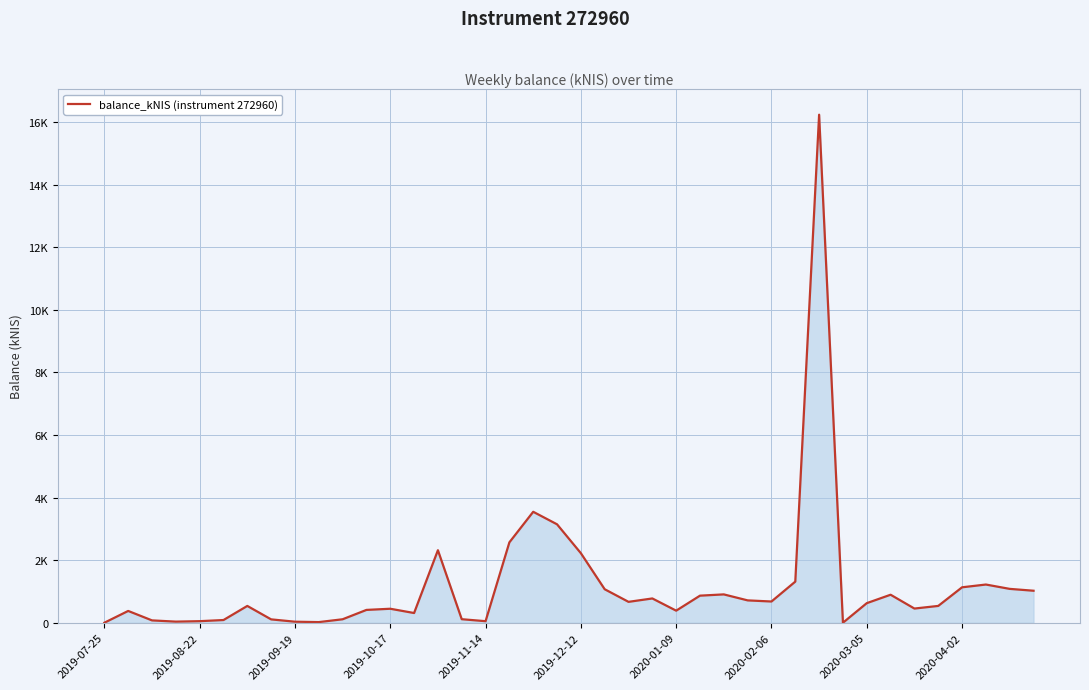

Rank the categories by value from highest to lowest.

30, 18, 19, 17, 14, 20, 29, 37, 36, 38, 21, 39, 26, 33, 25, 23, 27, 28, 22, 32, 35, 2020-01-09, 34, 12, 11, 24, 2019-08-22, 13, 15, 10, 2020-02-06, 2019-12-12, 2019-09-19, 2019-11-14, 16, 2019-10-17, 2020-03-05, 2020-04-02, 2019-07-25, 31